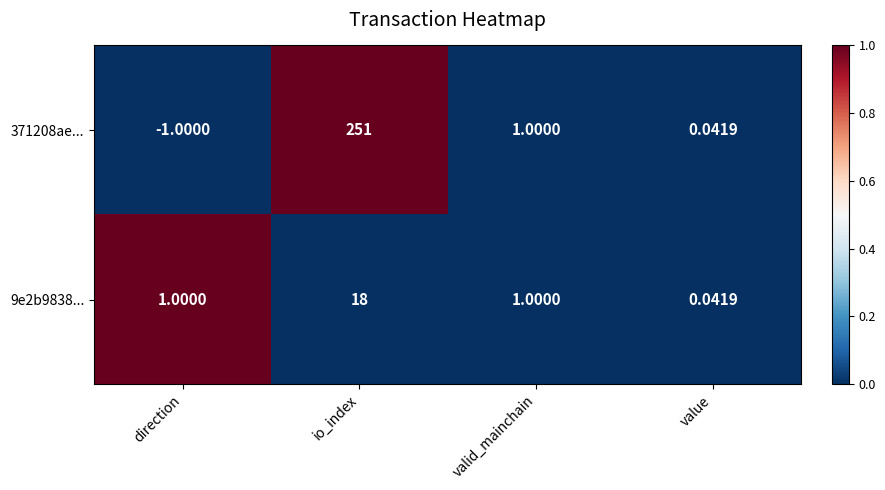

At which label does 9e2b9838... reach its minimum?

value